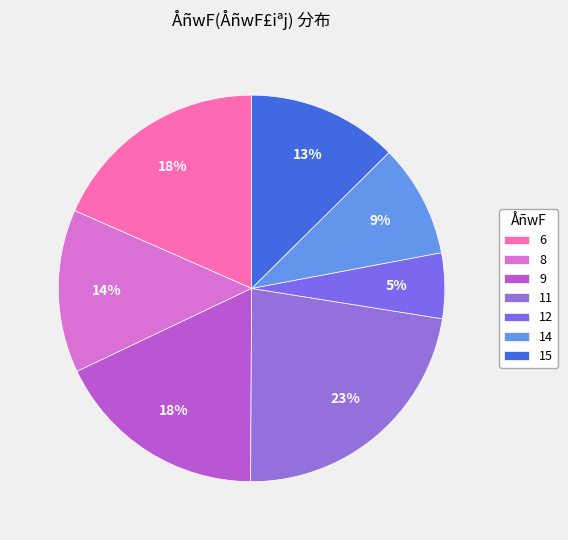

Which category has the smallest portion of the pie?

12